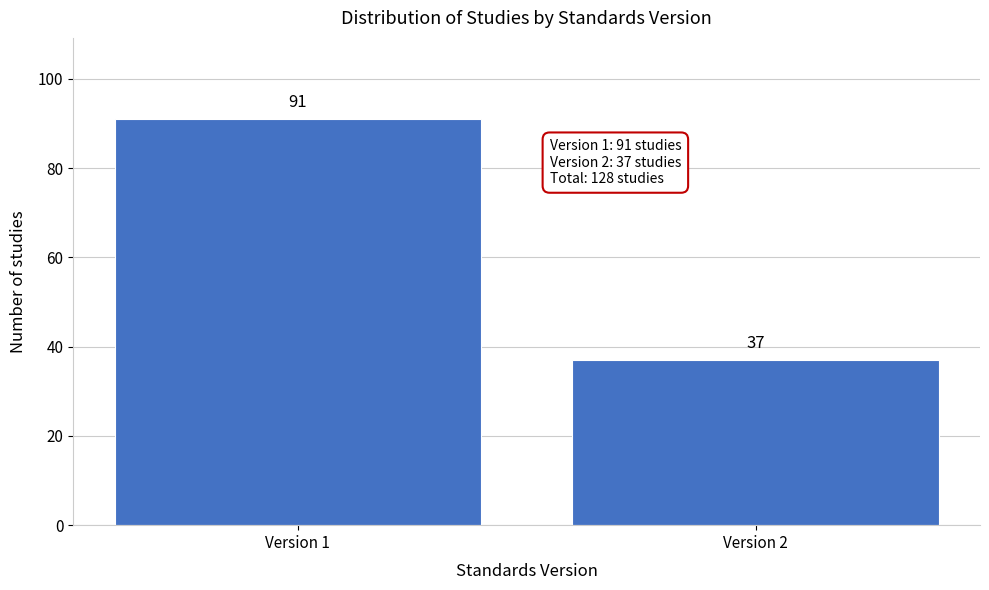

Reading left to right, list all the values displayed in this chart.

Version 1=91	Version 2=37